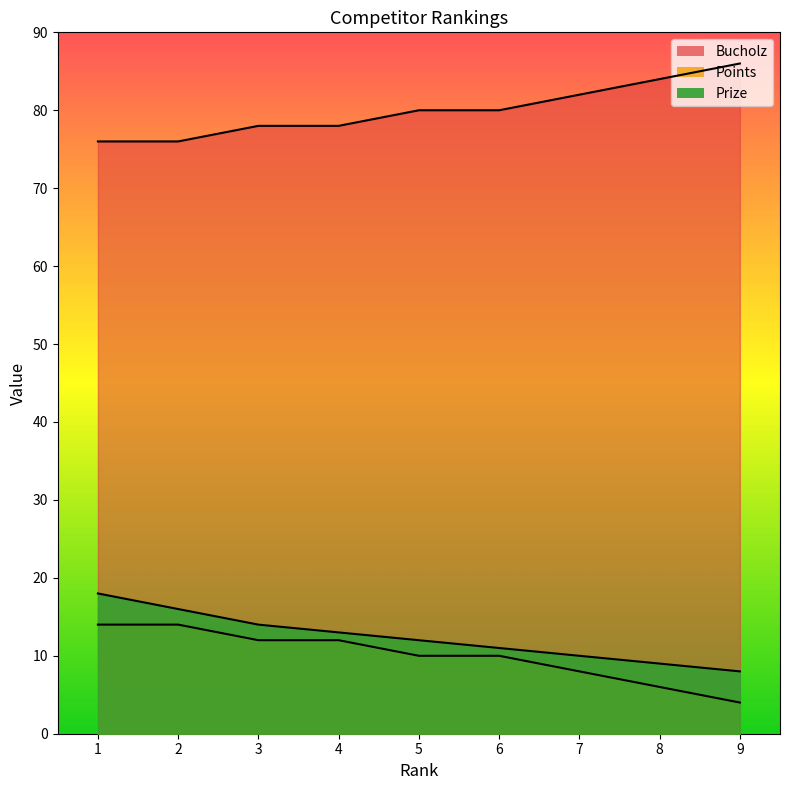

What is the sum of all Prize values?

111